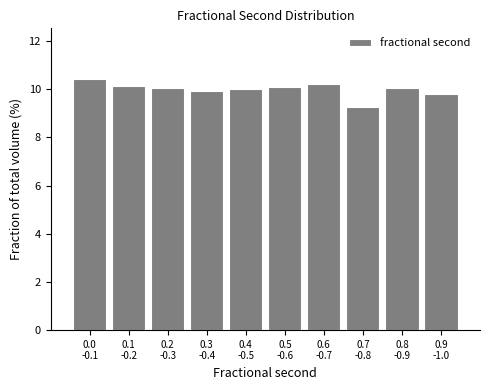

What is the difference between the second highest and minimum values?

1.0